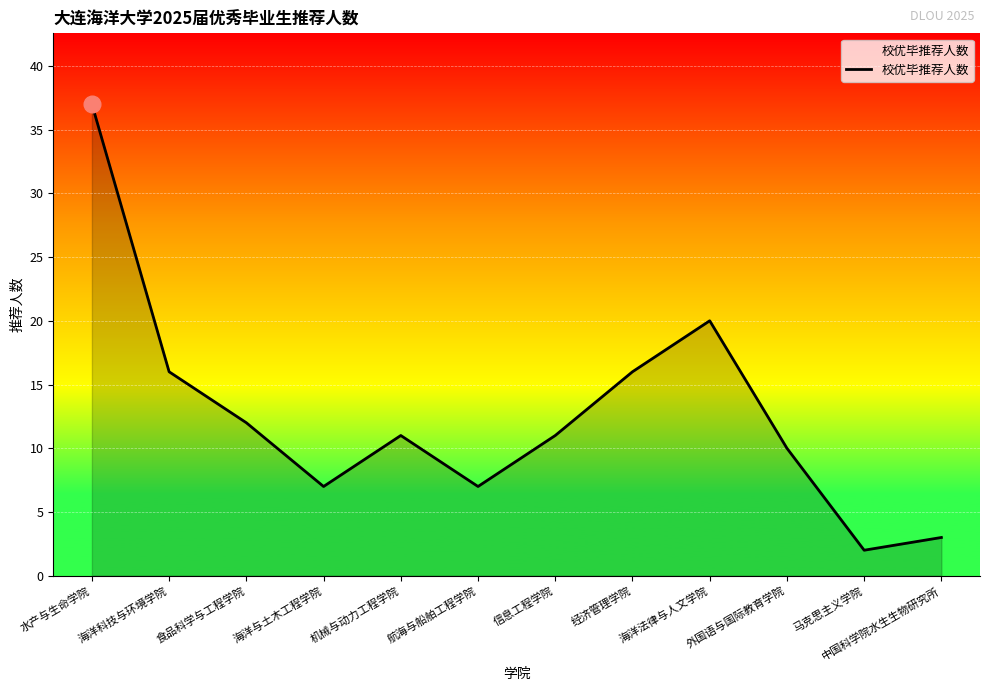

What position from the right is 外国语与国际教育学院?

3